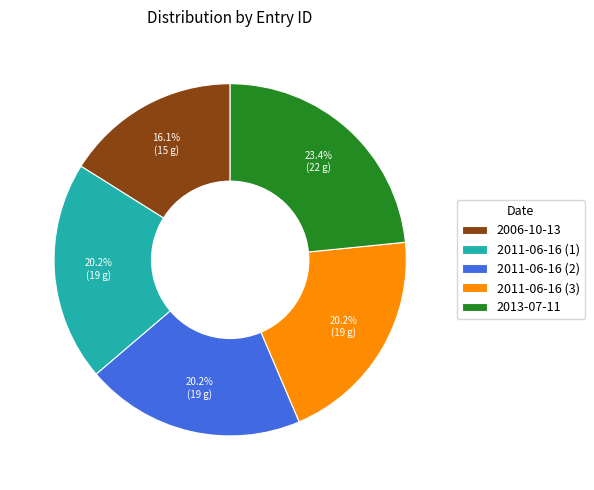

To the nearest percent, what is the difference between the largest and smallest slice percentages?

7%